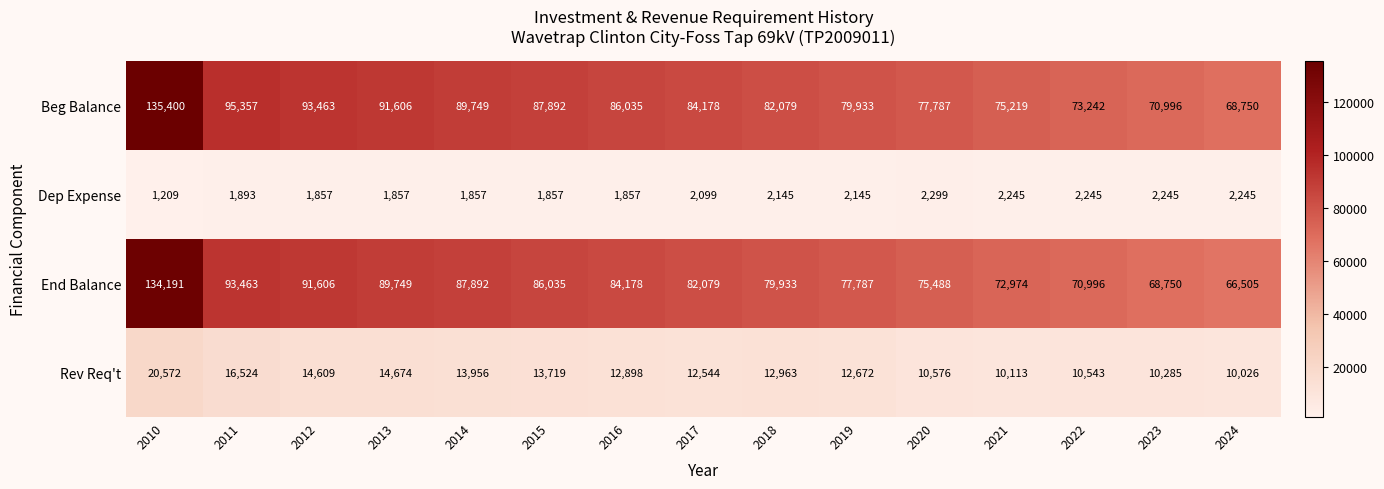

Read the End Balance value at 2023, to the nearest 10.

68750